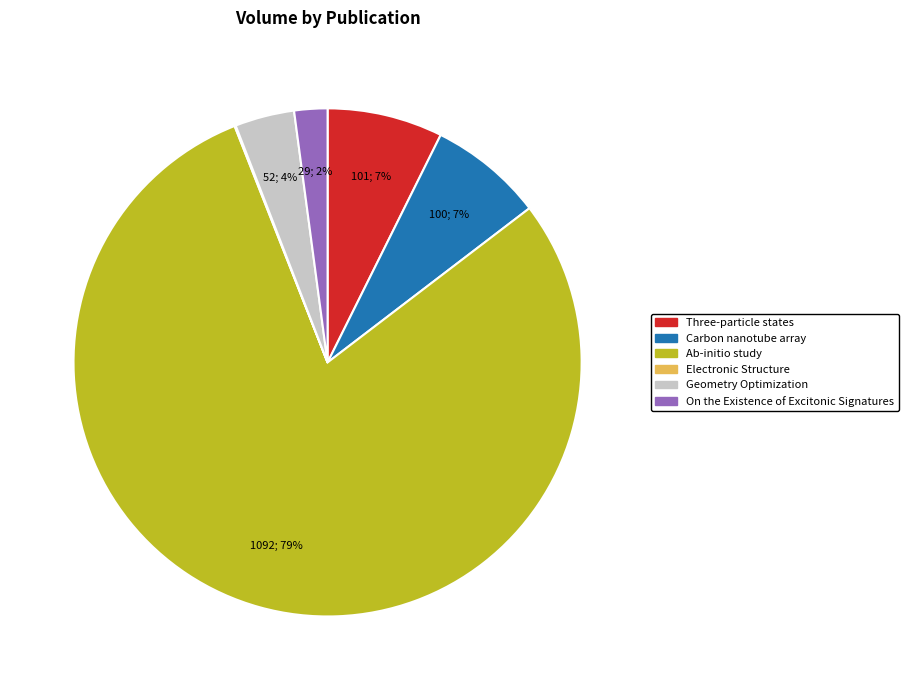

Between Geometry Optimization and Three-particle states, which is larger?

Three-particle states